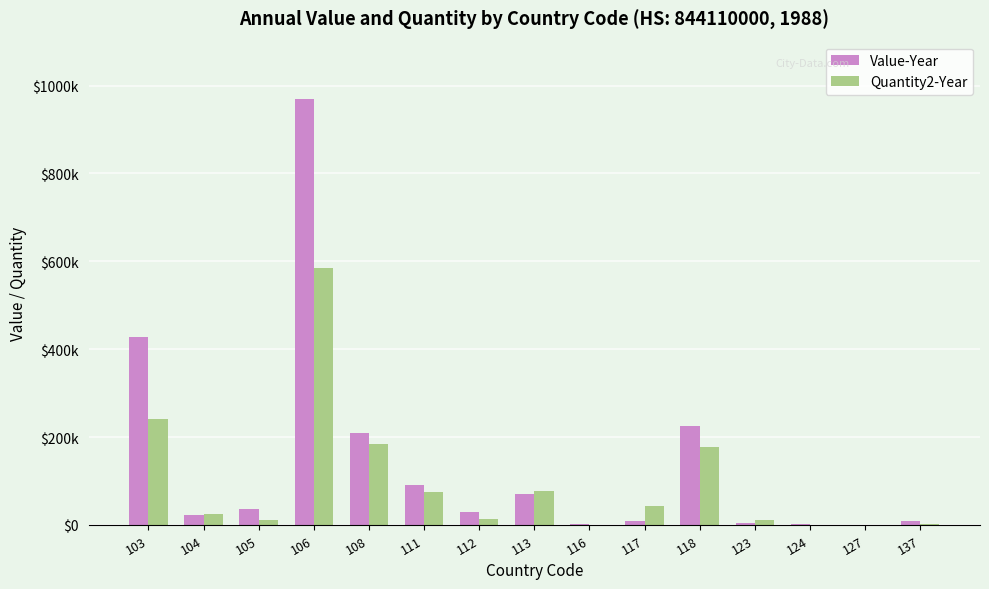

What is the maximum value shown in the chart?

968914